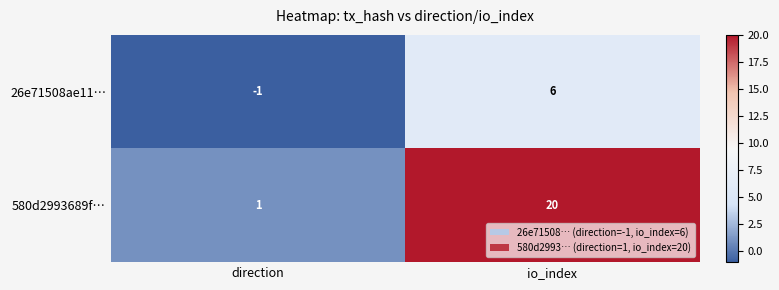

The value of 26e71508ae11… at direction is -1. True or false?

False